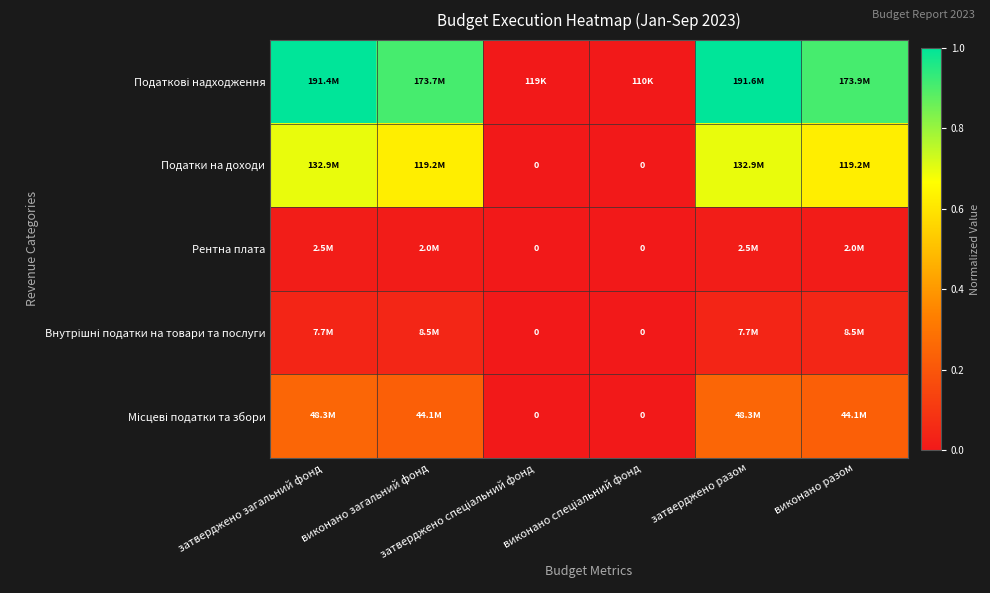

Rank the categories by Внутрішні податки на товари та послуги value from highest to lowest.

виконано загальний фонд, виконано разом, затверджено загальний фонд, затверджено разом, затверджено спеціальний фонд, виконано спеціальний фонд